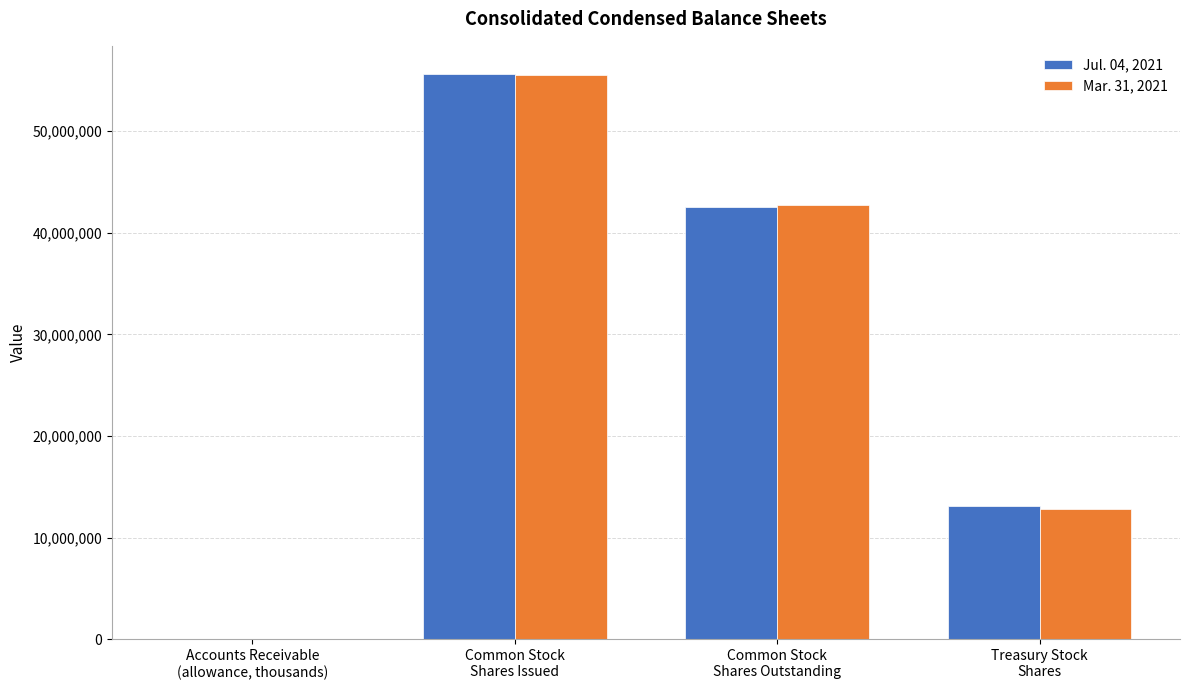

At which label is Jul. 04, 2021 closest to 27813790?

Common Stock
Shares Outstanding